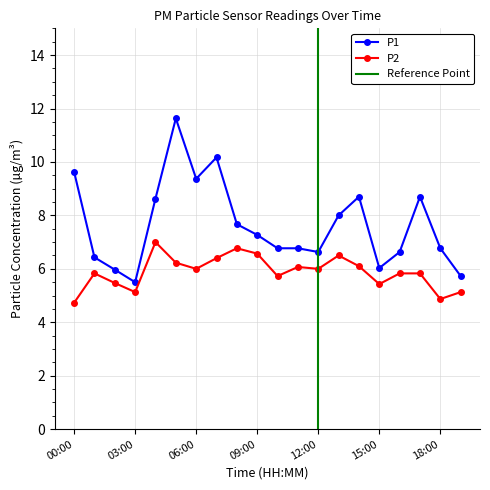

Reading left to right, transcribe all the data shown in this chart.

P1: 00:00=9.6	01:00=6.4	02:00=6.0	03:00=5.5	04:00=8.6	05:00=11.6	06:00=9.4	07:00=10.2	08:00=7.7	09:00=7.3	10:00=6.8	11:00=6.8	12:00=6.6	13:00=8.0	14:00=8.7	15:00=6.0	16:00=6.6	17:00=8.7	18:00=6.8	19:00=5.7
P2: 00:00=4.7	01:00=5.8	02:00=5.5	03:00=5.1	04:00=7.0	05:00=6.2	06:00=6.0	07:00=6.4	08:00=6.8	09:00=6.6	10:00=5.7	11:00=6.1	12:00=6.0	13:00=6.5	14:00=6.1	15:00=5.4	16:00=5.8	17:00=5.8	18:00=4.9	19:00=5.1